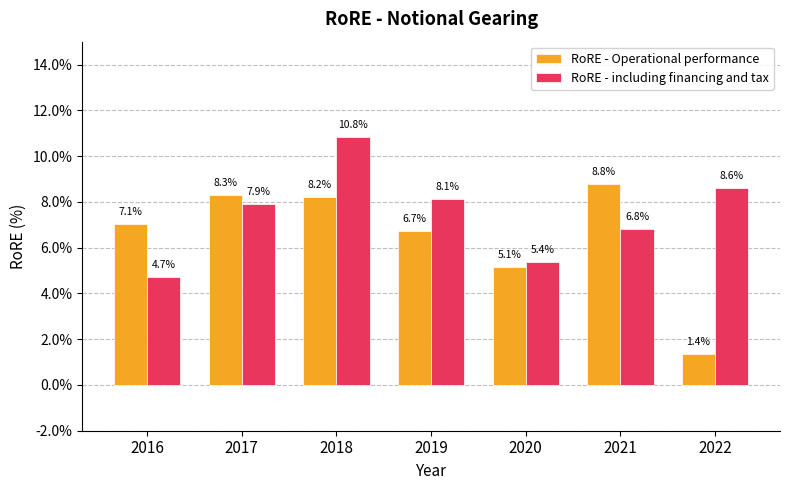

Which series has the largest total across all categories?

RoRE - including financing and tax